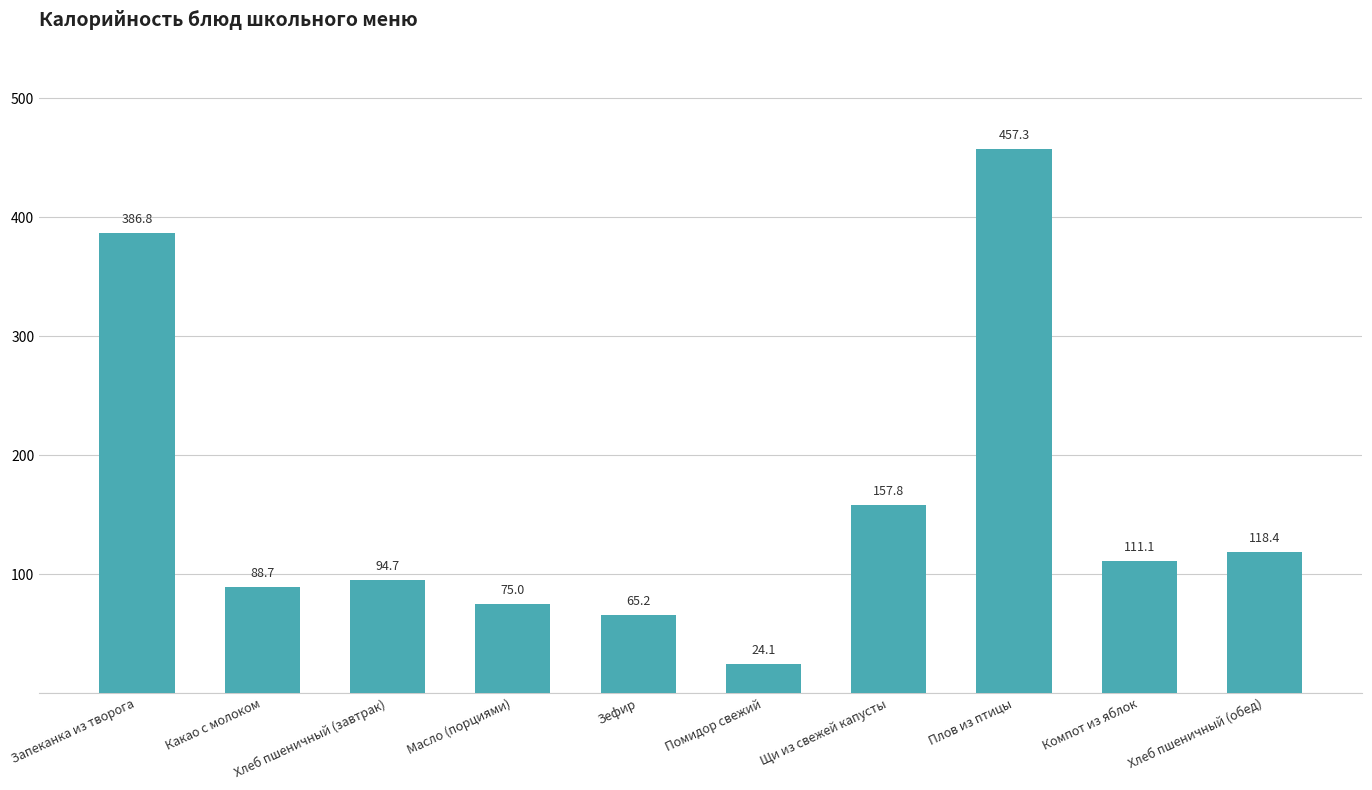

List the labels in order of value, largest first.

Плов из птицы, Запеканка из творога, Щи из свежей капусты, Хлеб пшеничный (обед), Компот из яблок, Хлеб пшеничный (завтрак), Какао с молоком, Масло (порциями), Зефир, Помидор свежий